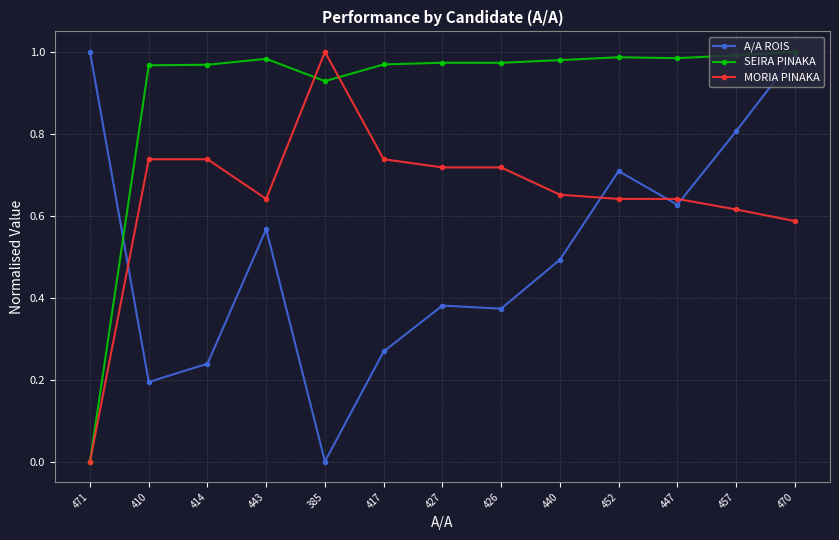

After their last crossing, which series has the higher values: A/A ROIS or MORIA PINAKA?

A/A ROIS